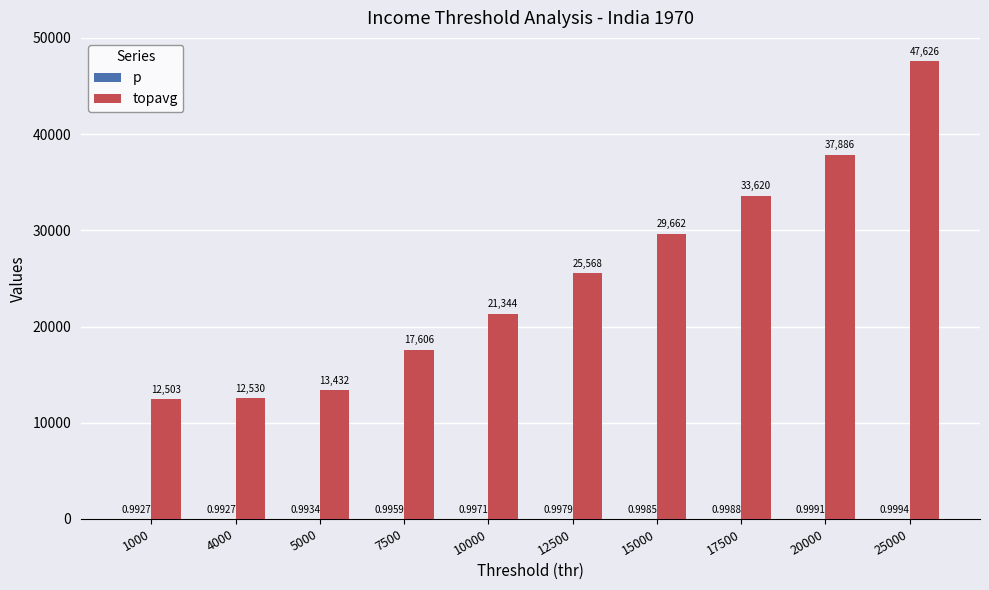

Which series has the largest total across all categories?

topavg